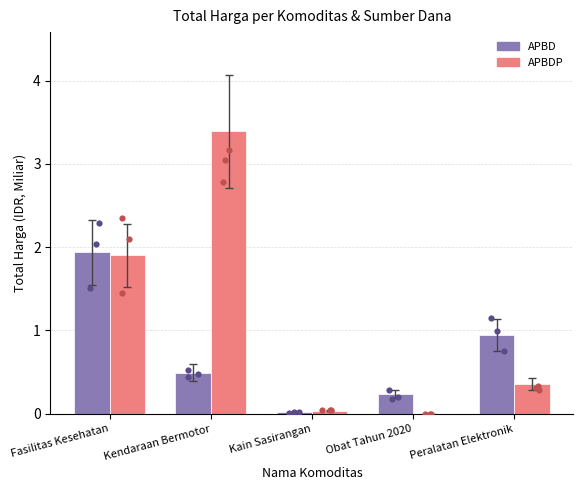

What is the total value across all series at Obat Tahun 2020?

0.2